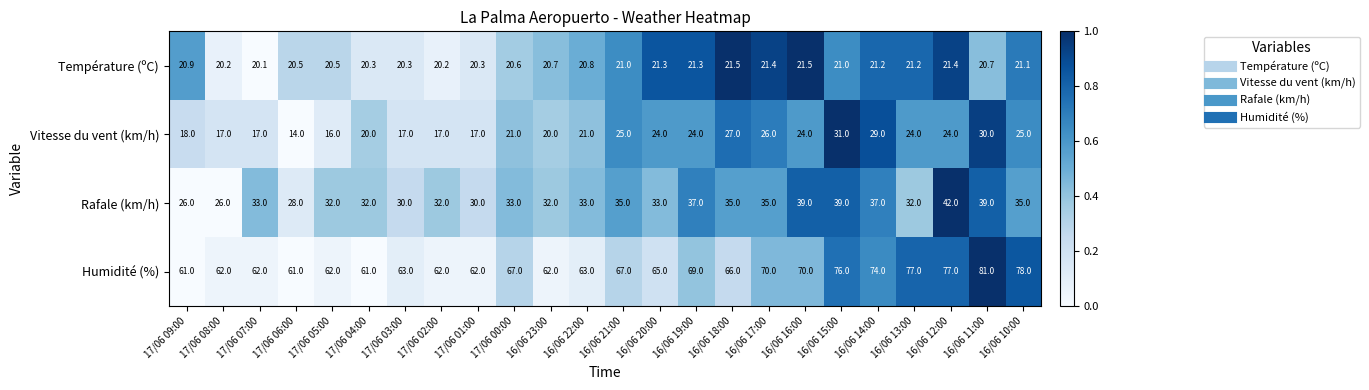

What is the difference between the Humidité (%) values at 17/06 04:00 and 17/06 07:00?

1.0